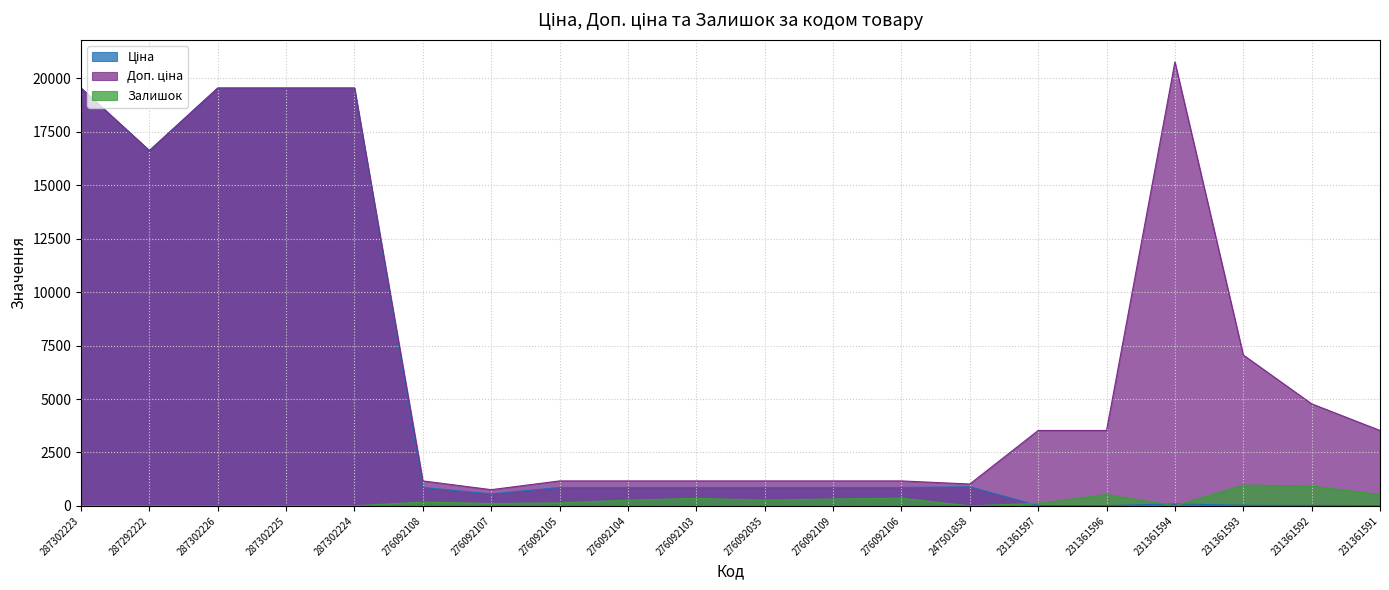

How many interior local peaks does the Залишок series have?

5